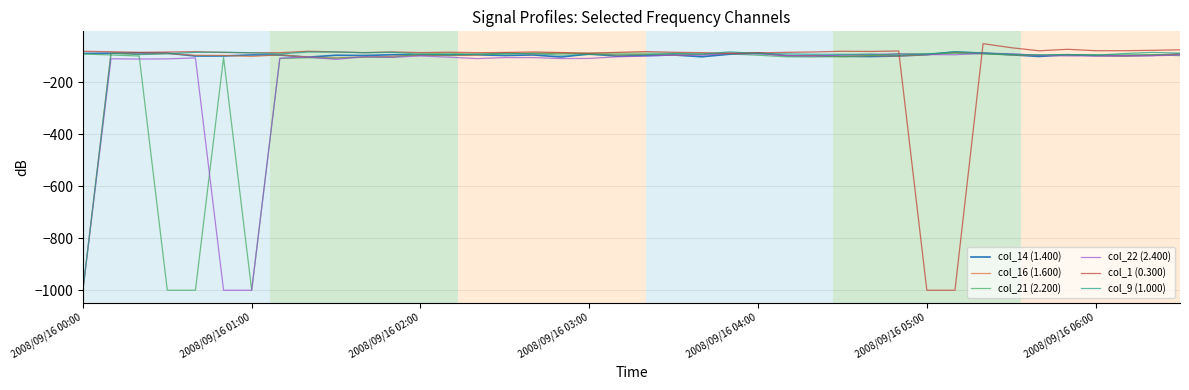

What are all the series names shown in the legend?

col_14 (1.400), col_16 (1.600), col_21 (2.200), col_22 (2.400), col_1 (0.300), col_9 (1.000)